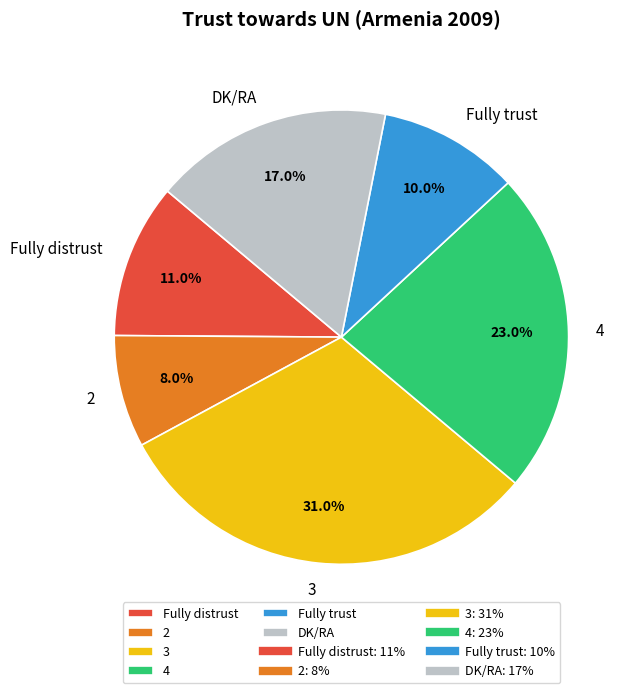

How many segments does this pie chart have?

6